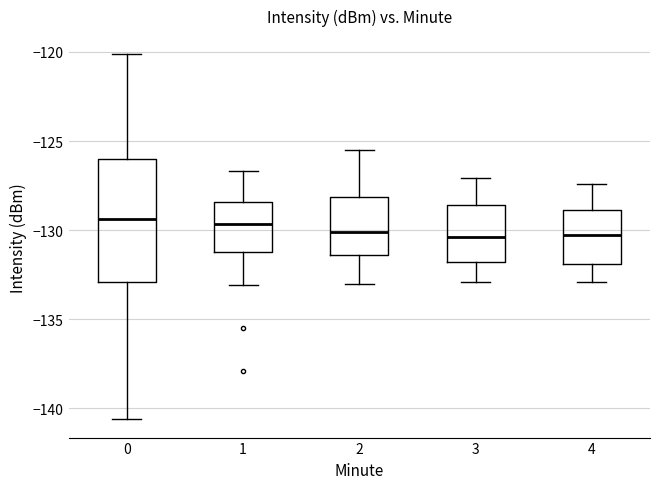

Which box is the tallest, from its lower edge to its upper edge?

0